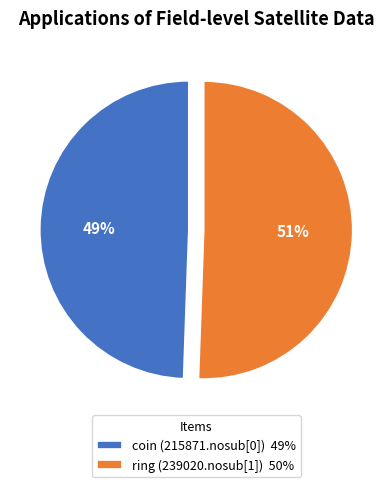

How many slices are in this pie chart?

2